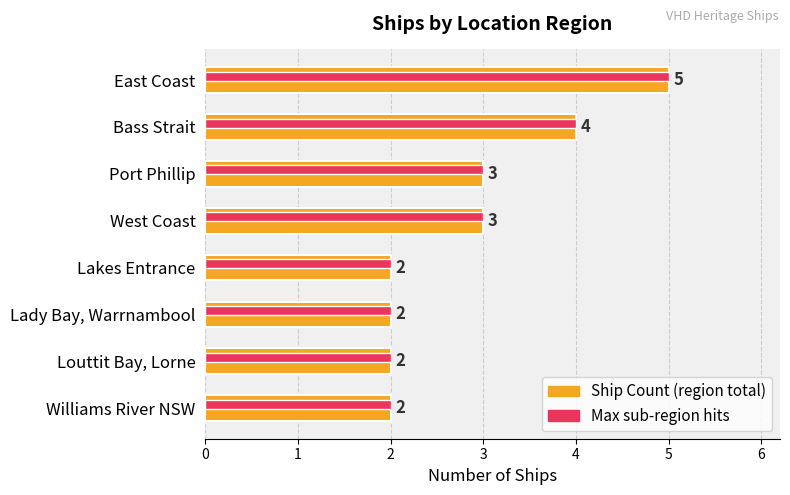

Reading left to right, transcribe all the data shown in this chart.

5	4	3	3	2	2	2	2